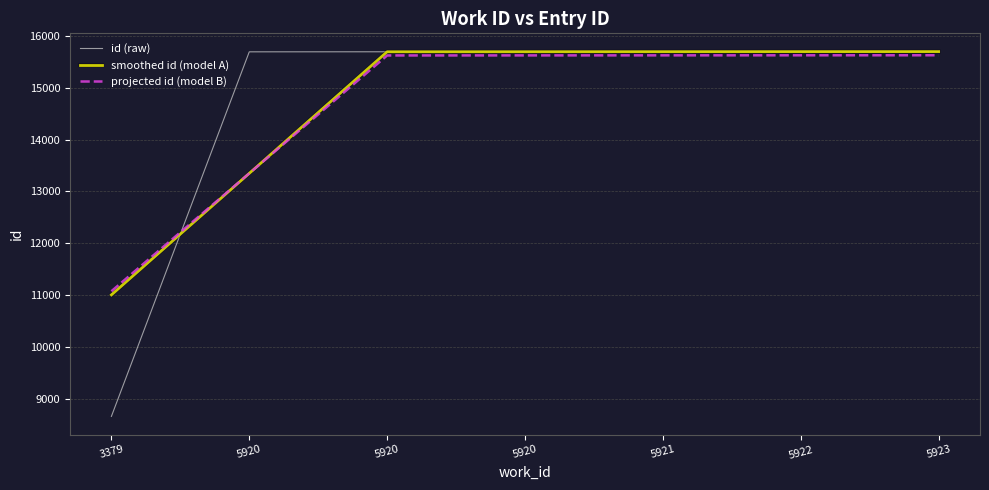

Rank the series at 5923 from lowest to highest value.

projected id (model B), smoothed id (model A), id (raw)